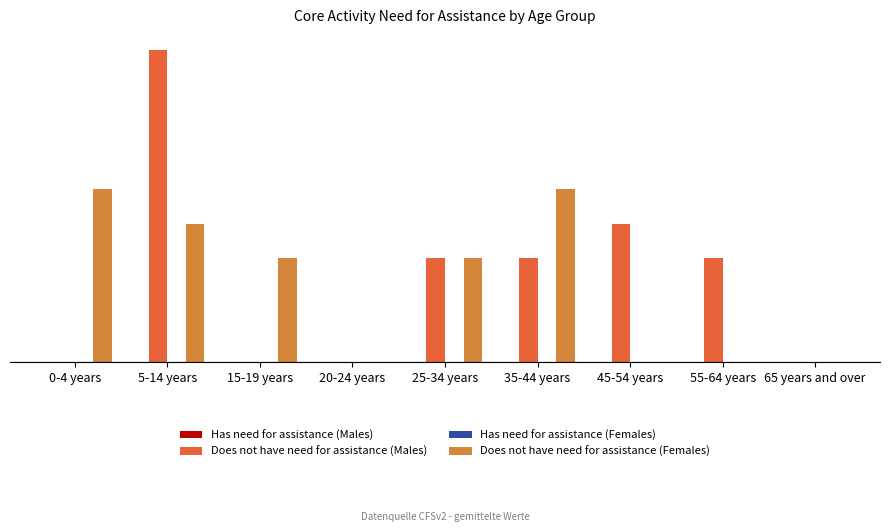

Reading right to left, extract all data points from this chart.

Has need for assistance (Males): 65 years and over=0	55-64 years=0	45-54 years=0	35-44 years=0	25-34 years=0	20-24 years=0	15-19 years=0	5-14 years=0	0-4 years=0
Does not have need for assistance (Males): 65 years and over=0	55-64 years=3	45-54 years=4	35-44 years=3	25-34 years=3	20-24 years=0	15-19 years=0	5-14 years=9	0-4 years=0
Has need for assistance (Females): 65 years and over=0	55-64 years=0	45-54 years=0	35-44 years=0	25-34 years=0	20-24 years=0	15-19 years=0	5-14 years=0	0-4 years=0
Does not have need for assistance (Females): 65 years and over=0	55-64 years=0	45-54 years=0	35-44 years=5	25-34 years=3	20-24 years=0	15-19 years=3	5-14 years=4	0-4 years=5